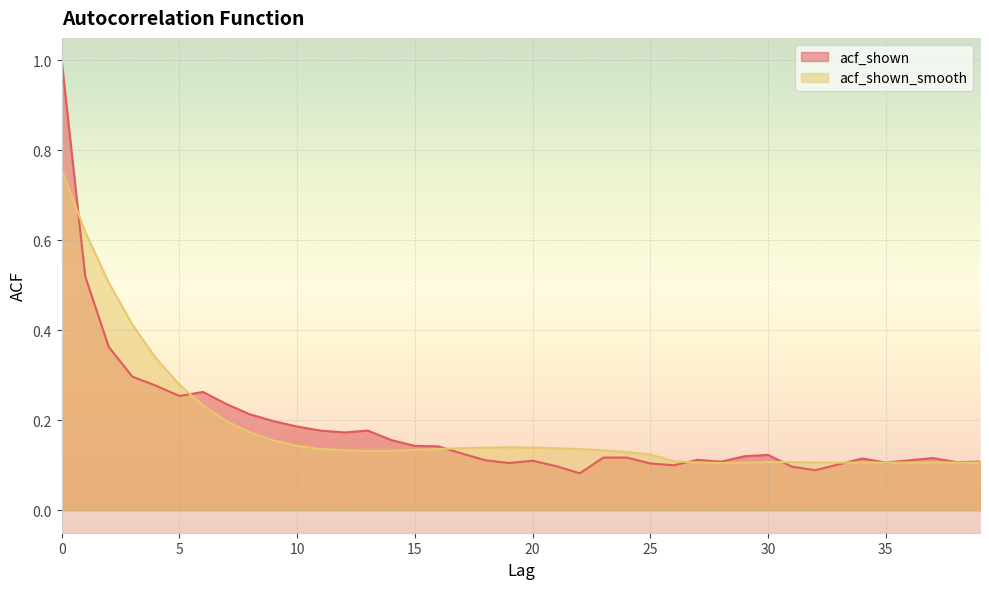

List the series in order of their overall mean, highest first.

acf_shown_smooth, acf_shown